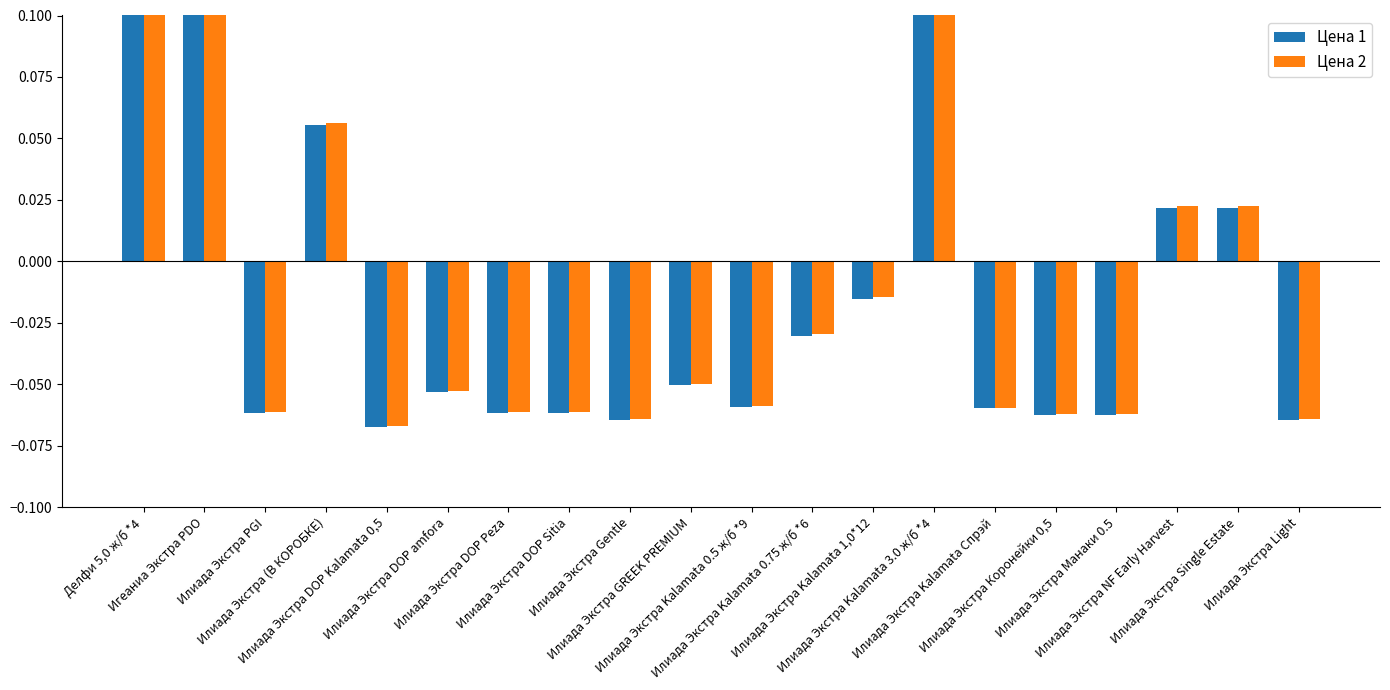

Does the chart contain any negative values?

Yes